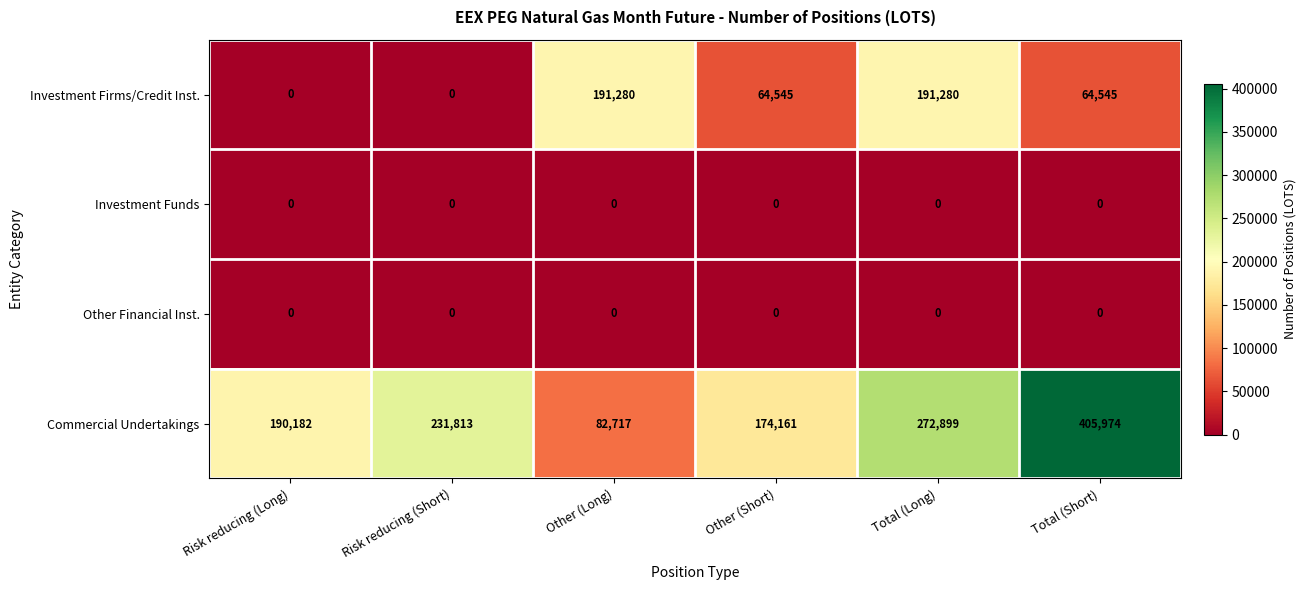

Which label corresponds to the largest value in the chart?

Total (Short)